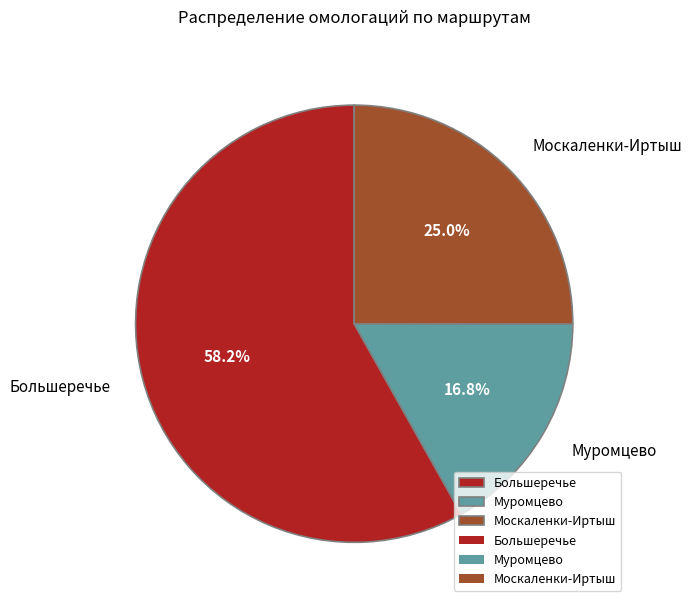

What portion of the pie excludes Москаленки-Иртыш?

75.0%